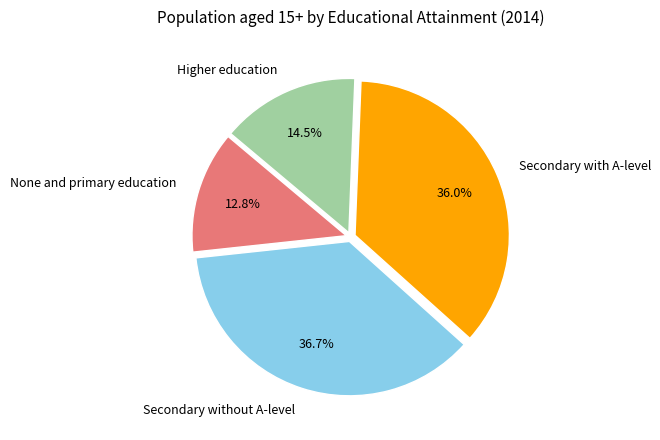

How many slices are in this pie chart?

4